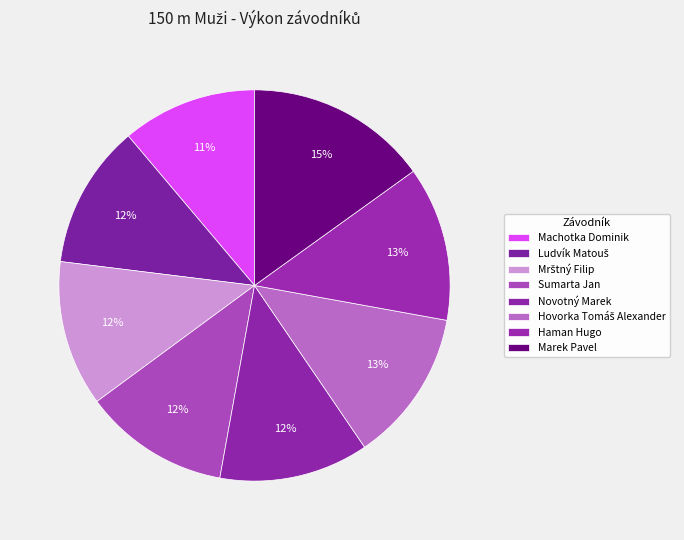

To the nearest percent, what is the combined percentage of Marek Pavel and Mrštný Filip?

27%